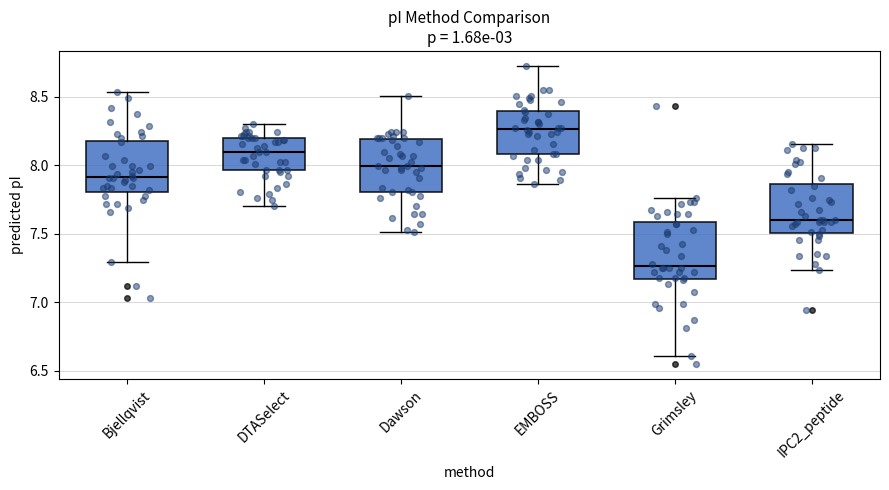

Which box has the lowest median line?

Grimsley